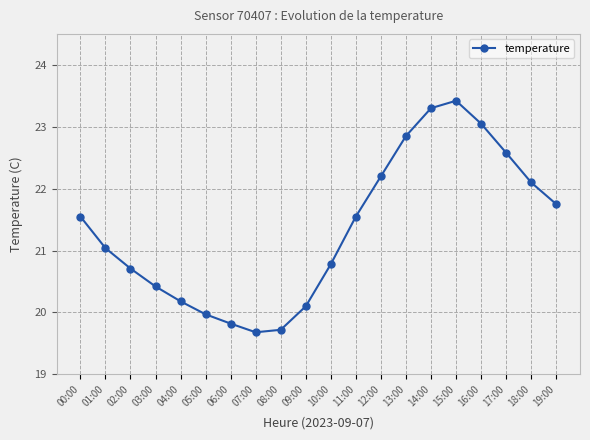

What is the value of the 14th point from the left?

22.9